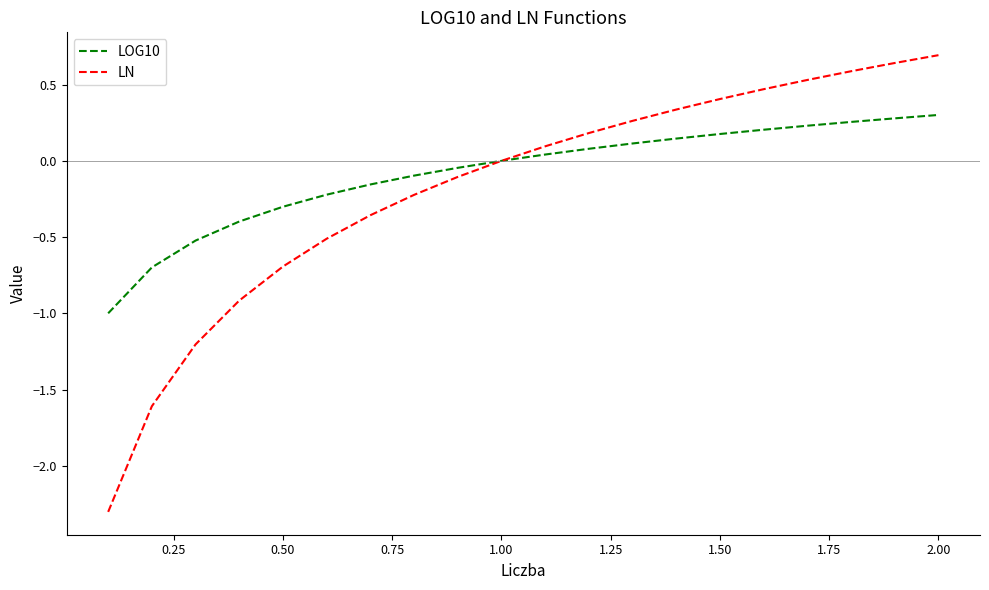

What is the lowest value of the LOG10 series?

-1.0